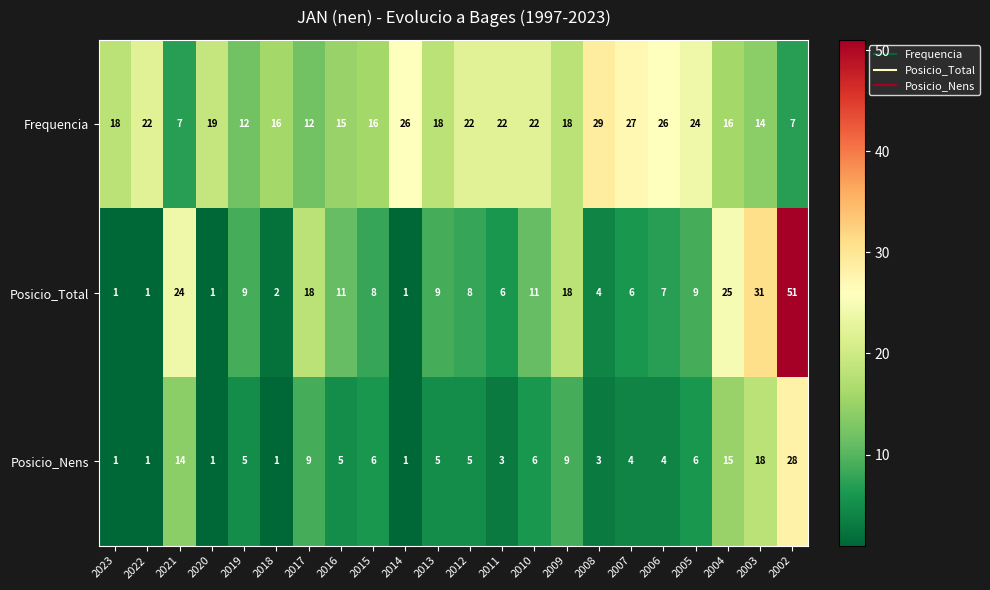

Which series has the largest total across all categories?

Frequencia